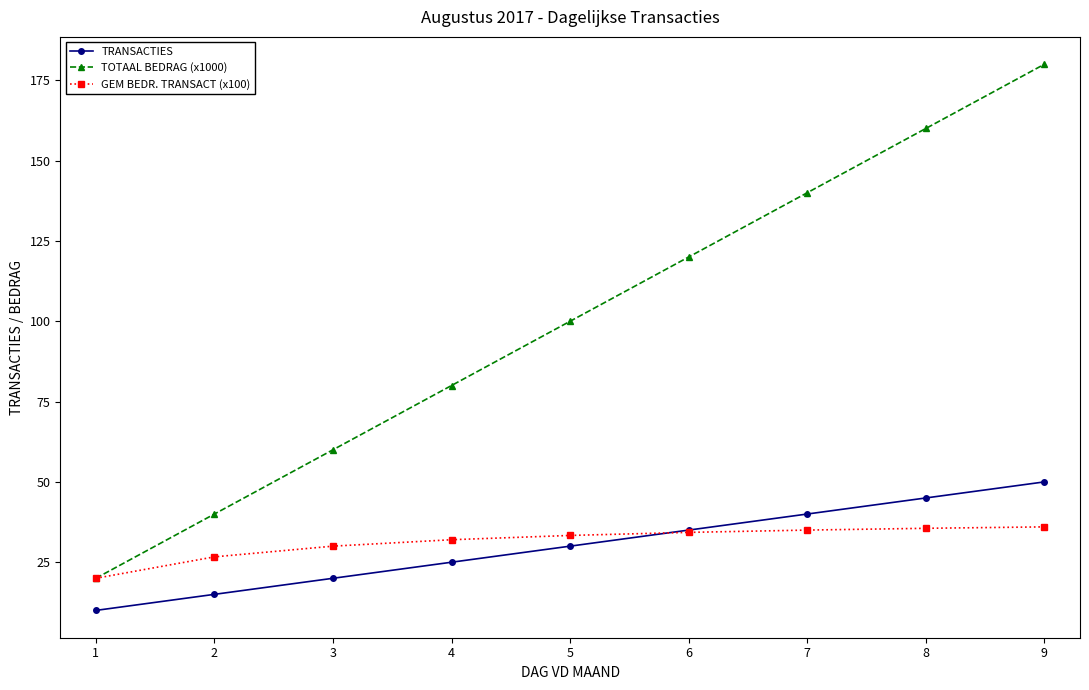

Count the number of categories in the chart.

9